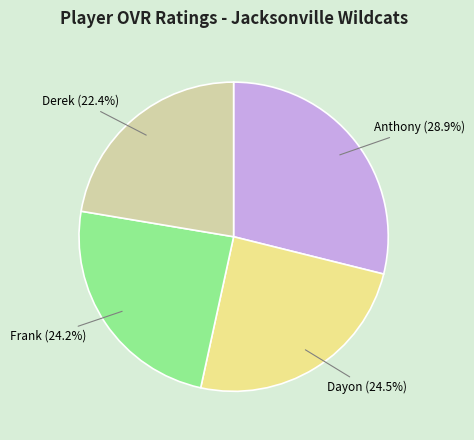

Approximately how many times larger is the value at Frank (24.2%) compared to Dayon (24.5%)?

1.0